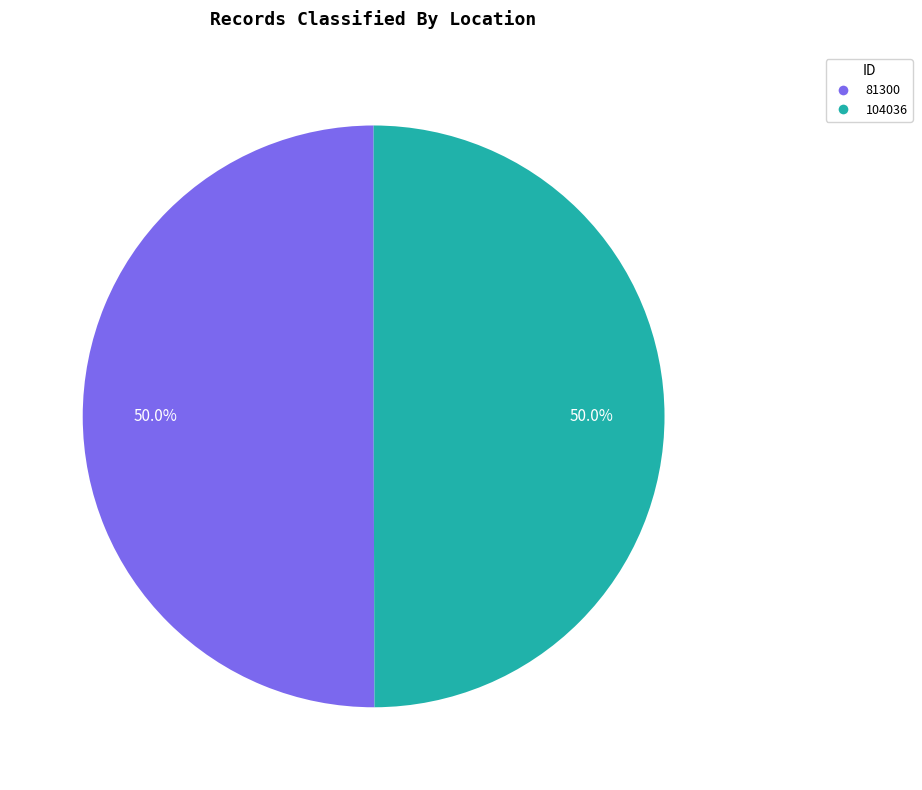

Approximately how many times larger is the value at 81300 compared to 104036?

1.0